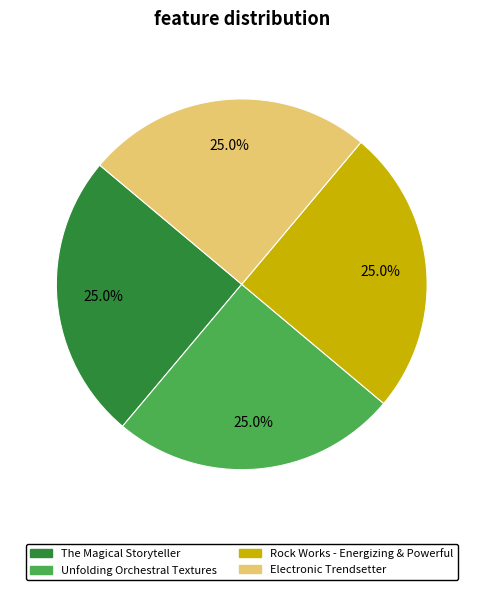

What percentage is the Unfolding Orchestral Textures slice, to the nearest percent?

25%